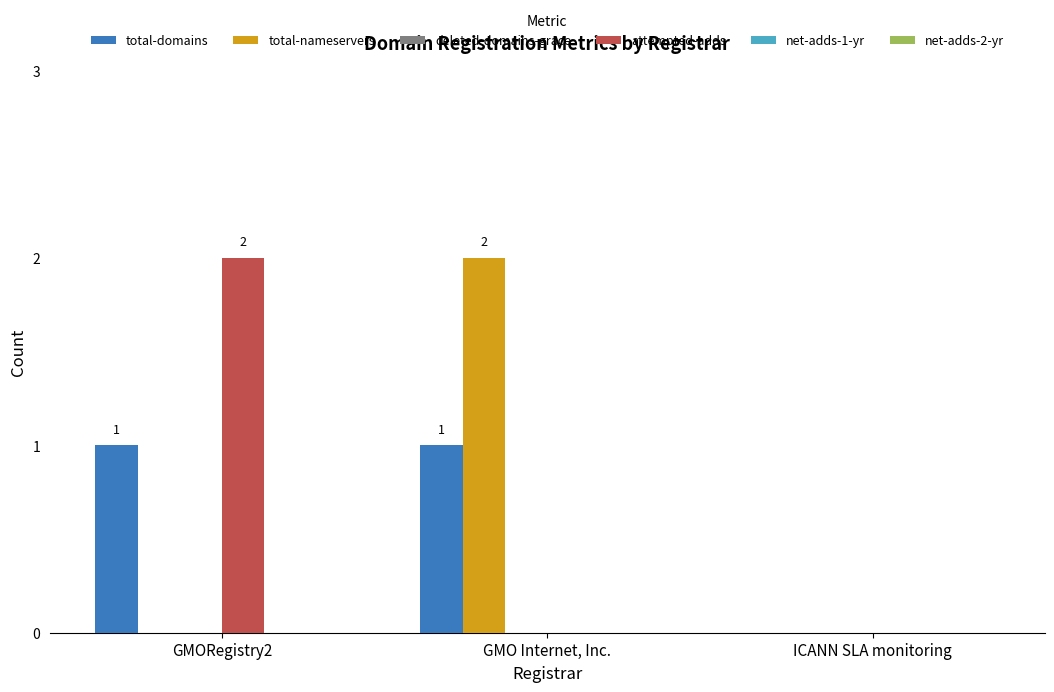

True or false: total-nameservers has a value of -1 at GMORegistry2.

False